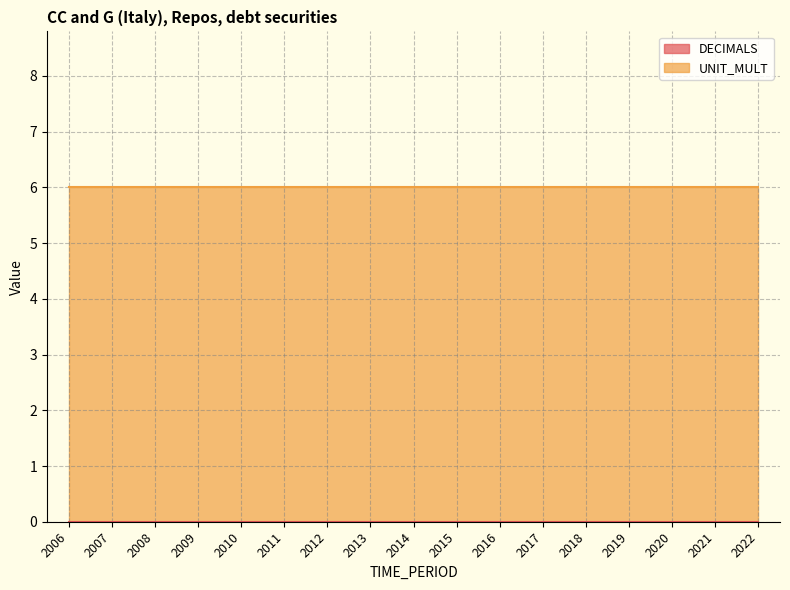

What are all the series names shown in the legend?

DECIMALS, UNIT_MULT